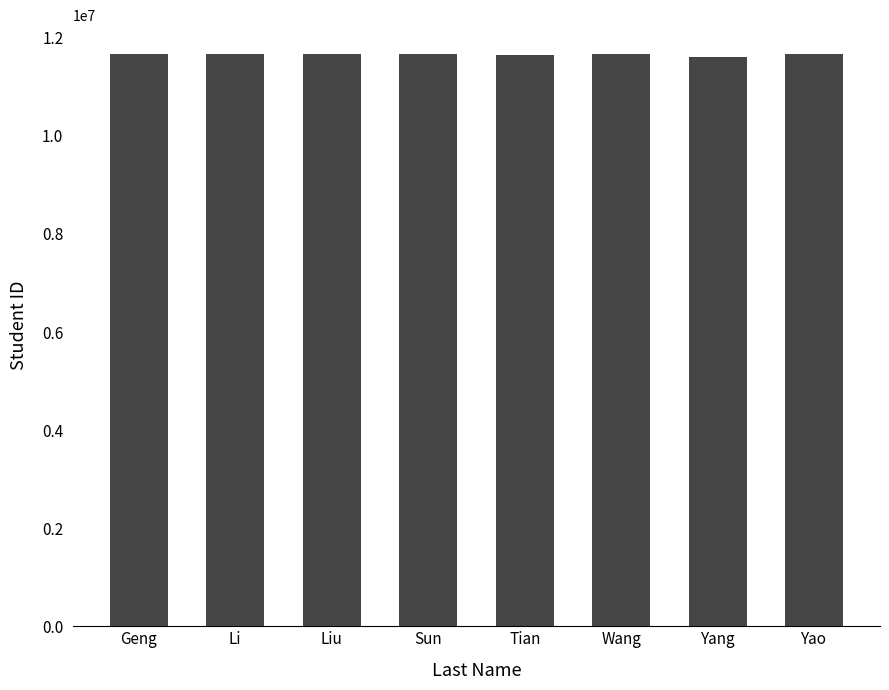

What is the ratio of the value at Wang to the value at Geng?

1.0